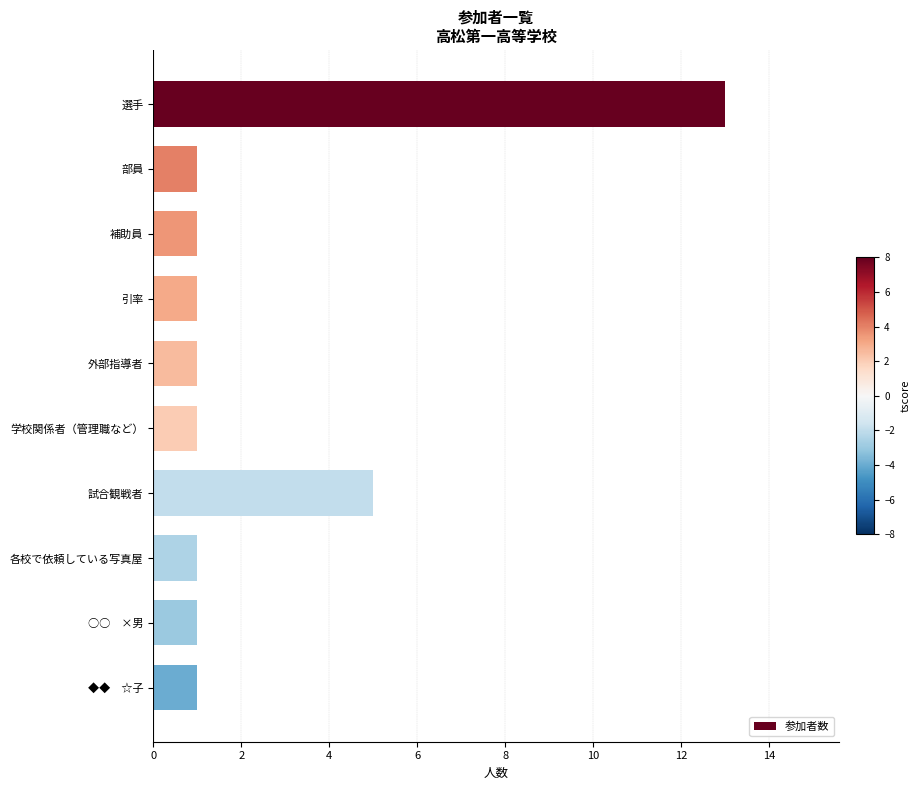

What is the ratio of the value at 各校で依頼している写真屋 to the value at 外部指導者?

1.0